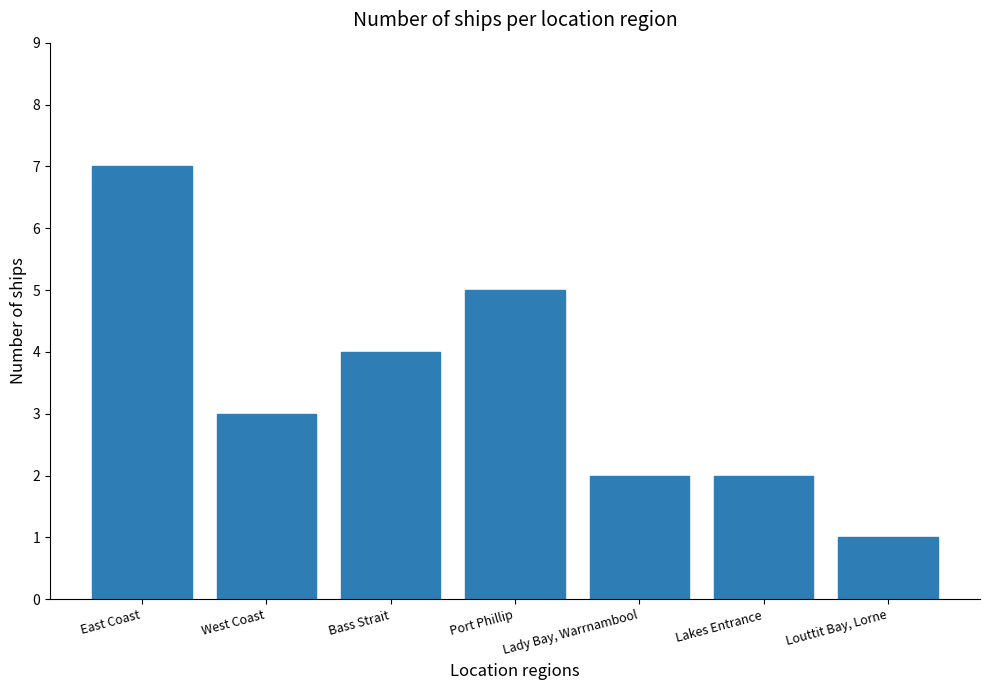

At which category does the chart reach its minimum across all series?

Louttit Bay, Lorne